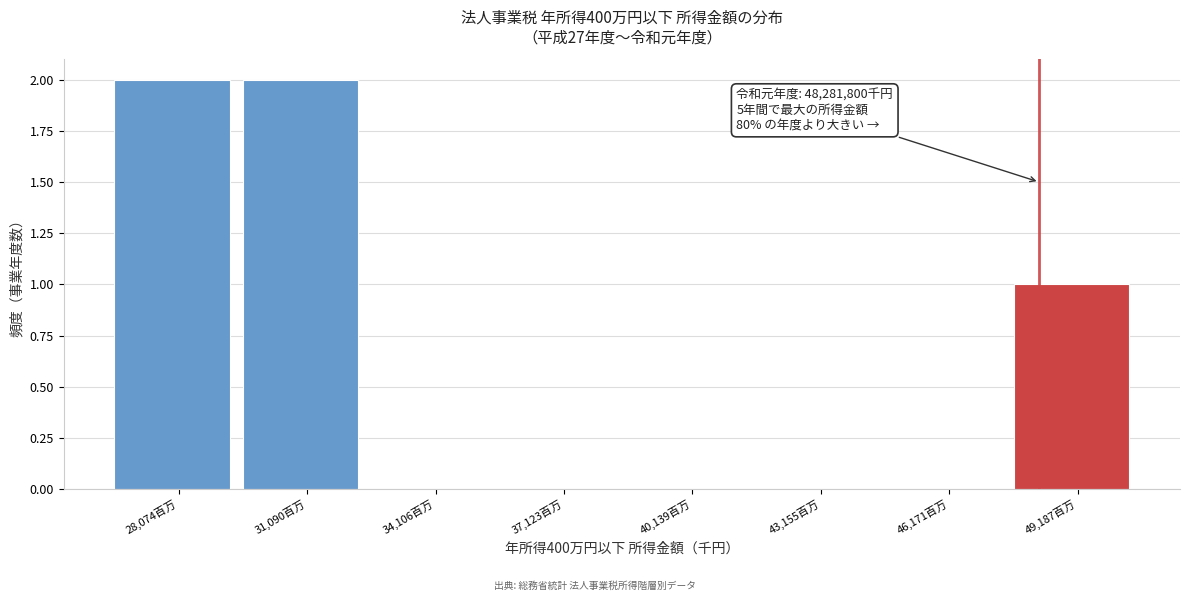

Reading right to left, transcribe all the data shown in this chart.

49,187百万=1	46,171百万=0	43,155百万=0	40,139百万=0	37,123百万=0	34,106百万=0	31,090百万=2	28,074百万=2